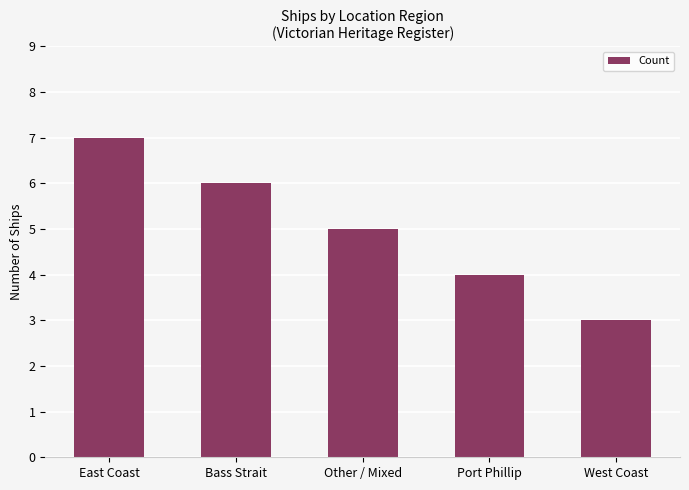

List the labels in order of value, smallest first.

West Coast, Port Phillip, Other / Mixed, Bass Strait, East Coast